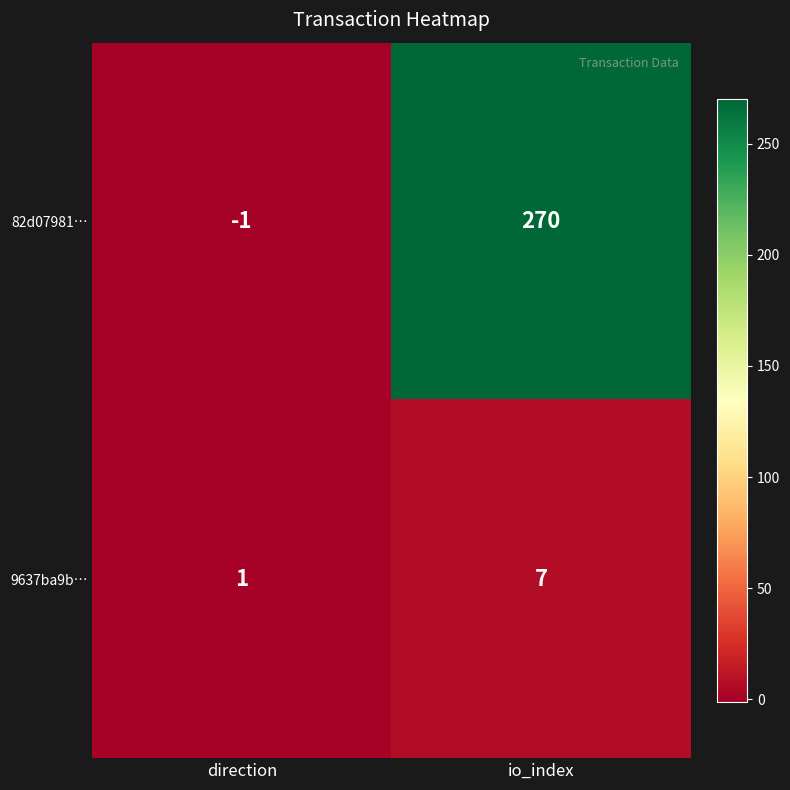

How many categories are shown in the chart?

2